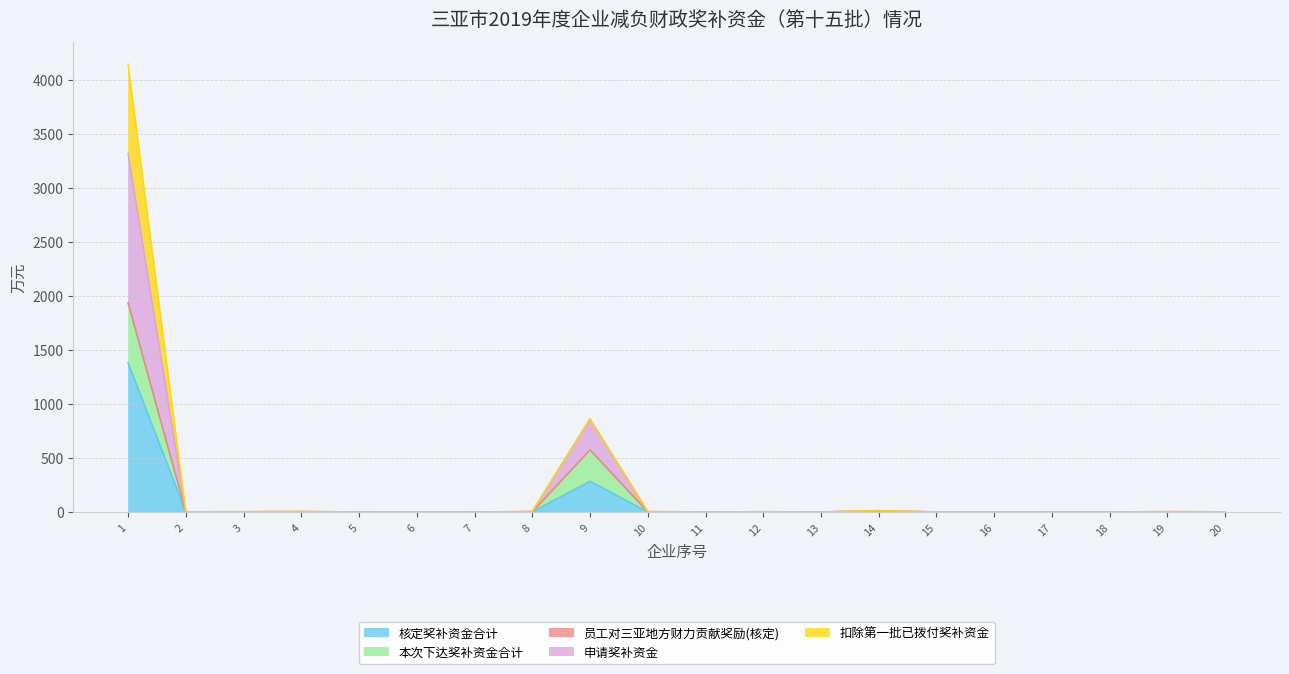

How many categories are shown in the chart?

20